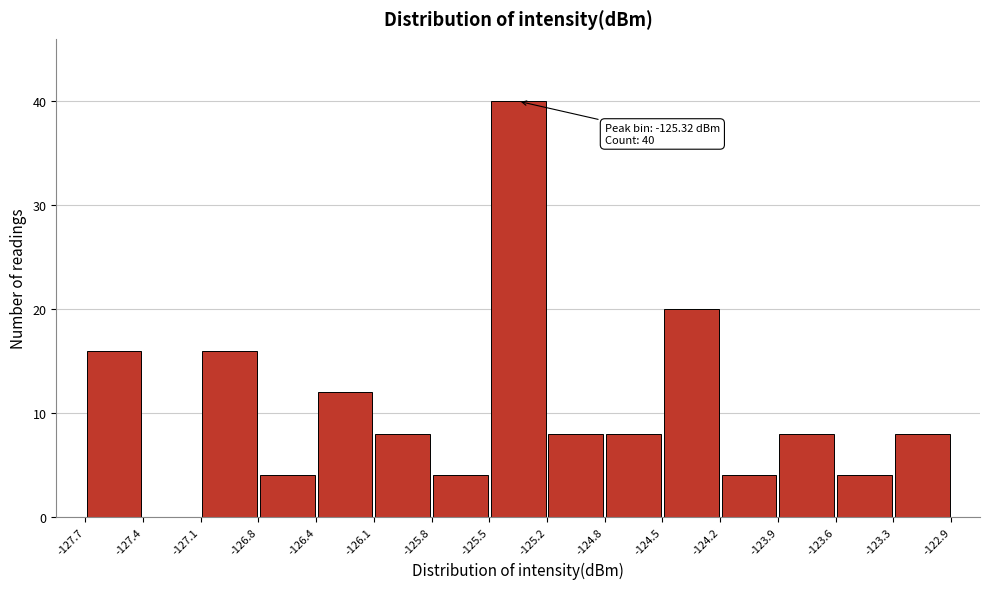

Over which range of the x-axis is the bar tallest?

-125.5 to -125.2